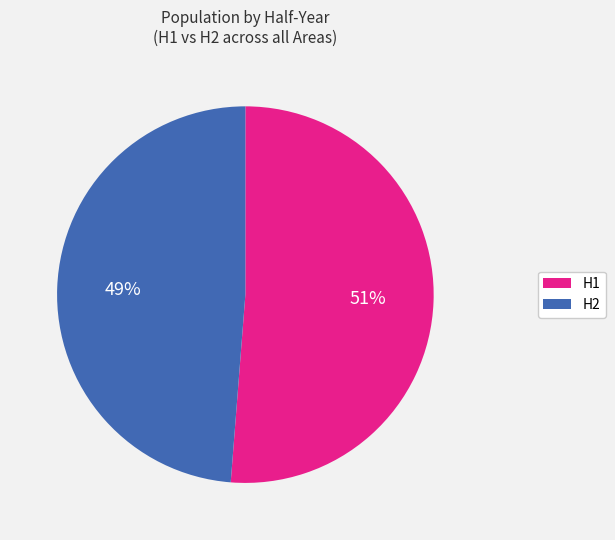

Is there a majority slice in this chart?

Yes